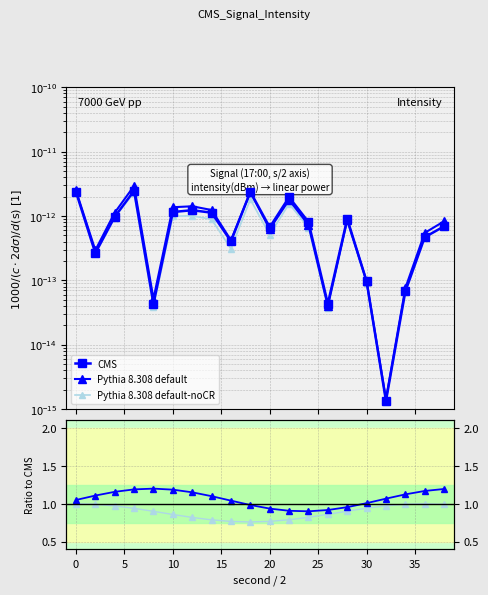

List the series in order of their peak value, lowest first.

CMS, Pythia 8.308 default-noCR, Pythia 8.308 default